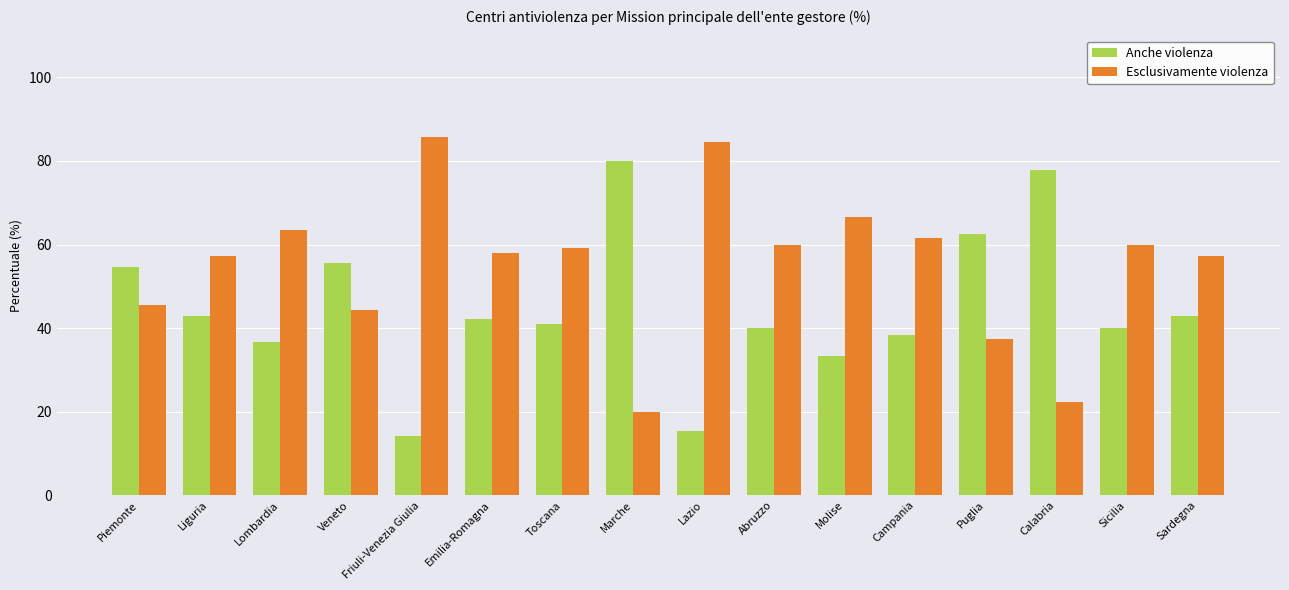

What is the value of the Esclusivamente violenza bar at the 9th from the left?

84.6